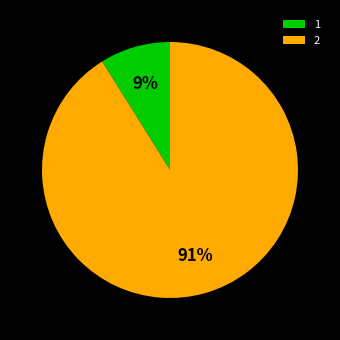

True or false: 2 accounts for 91% of the total.

True